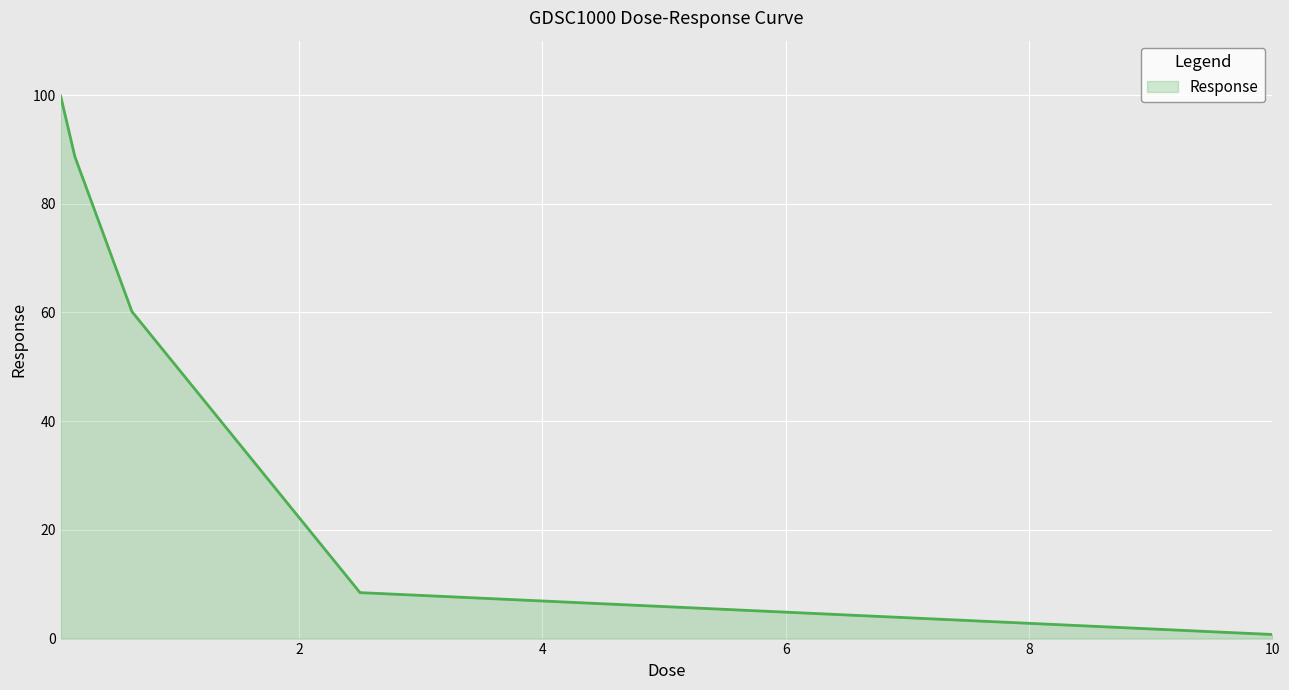

What is the difference between the second highest and minimum values?

87.9